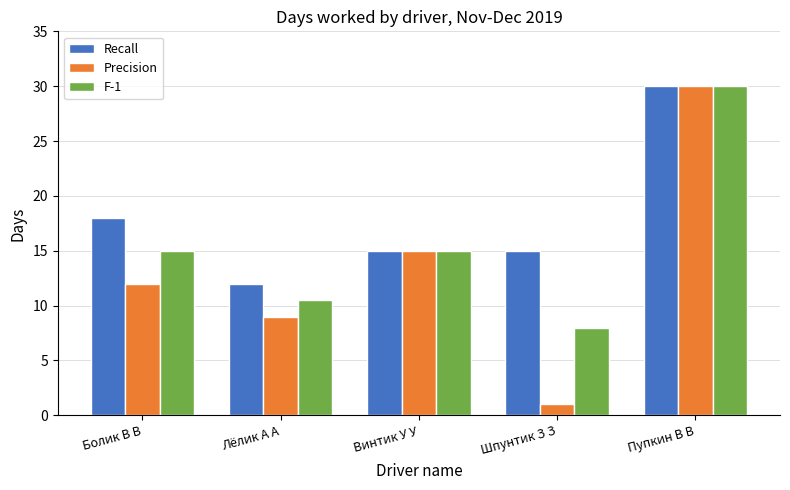

What is the difference between the highest and lowest values at Шпунтик З З?

14.0